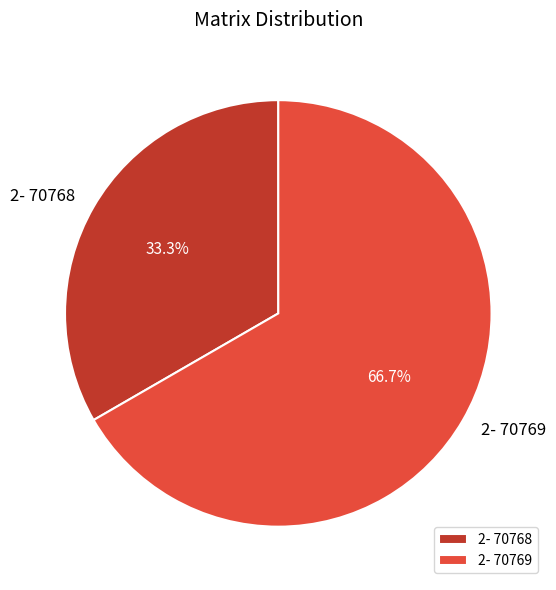

Which slice is the smallest?

2- 70768